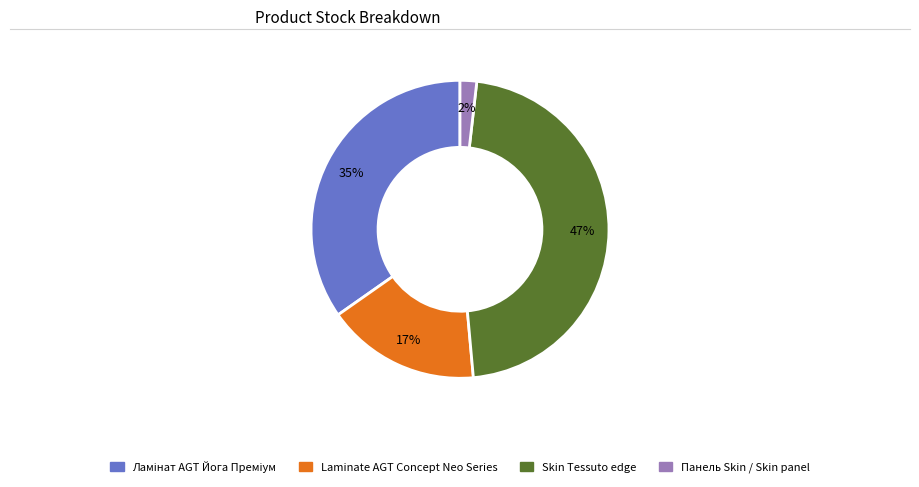

Is there any slice that represents more than half of the pie?

No